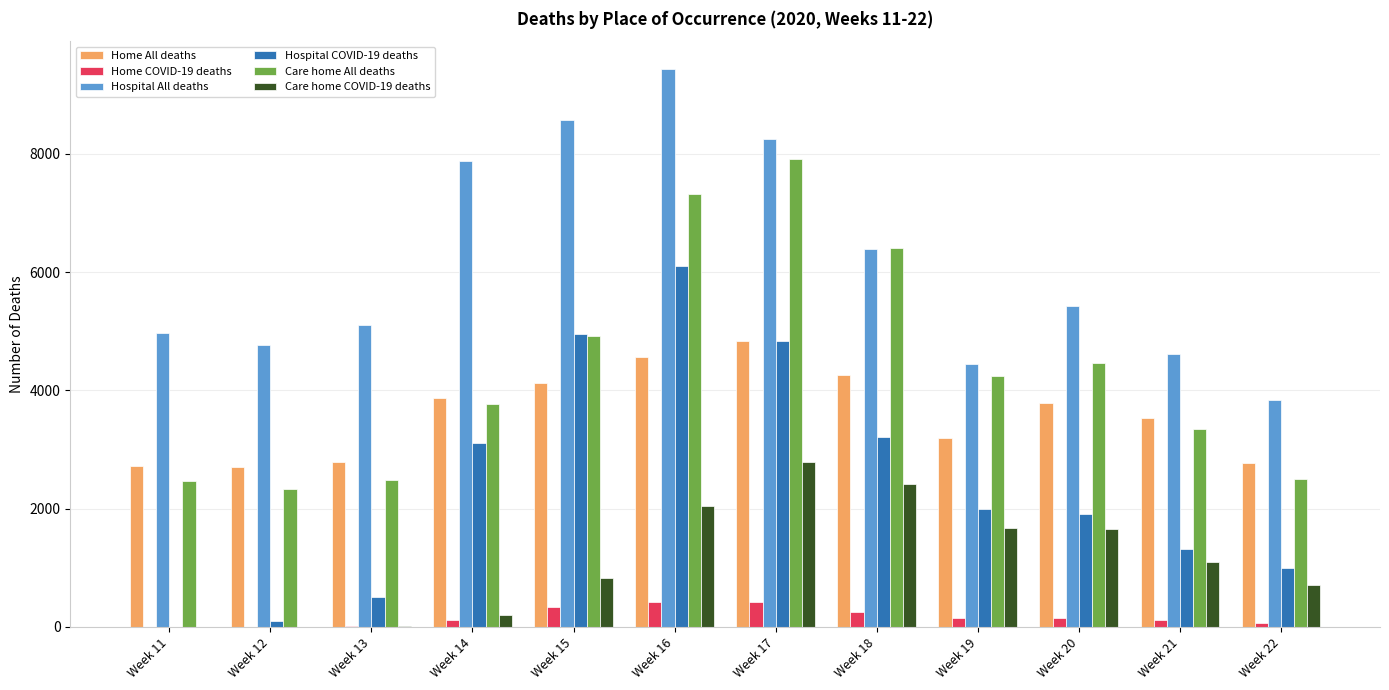

Is the value of Hospital COVID-19 deaths at Week 15 greater than the value of Home All deaths at Week 19?

Yes